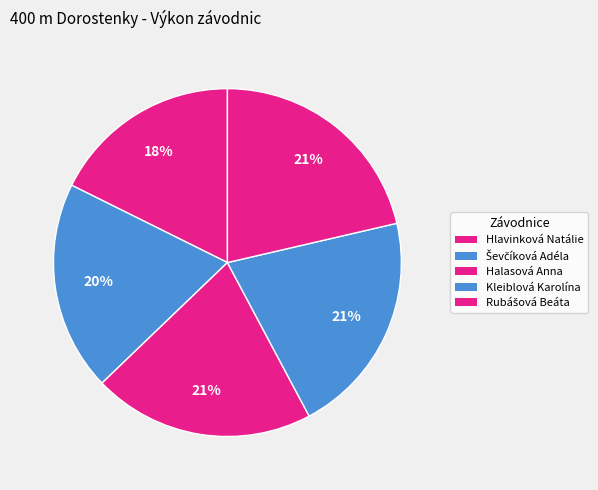

Count the number of slices in the pie.

5